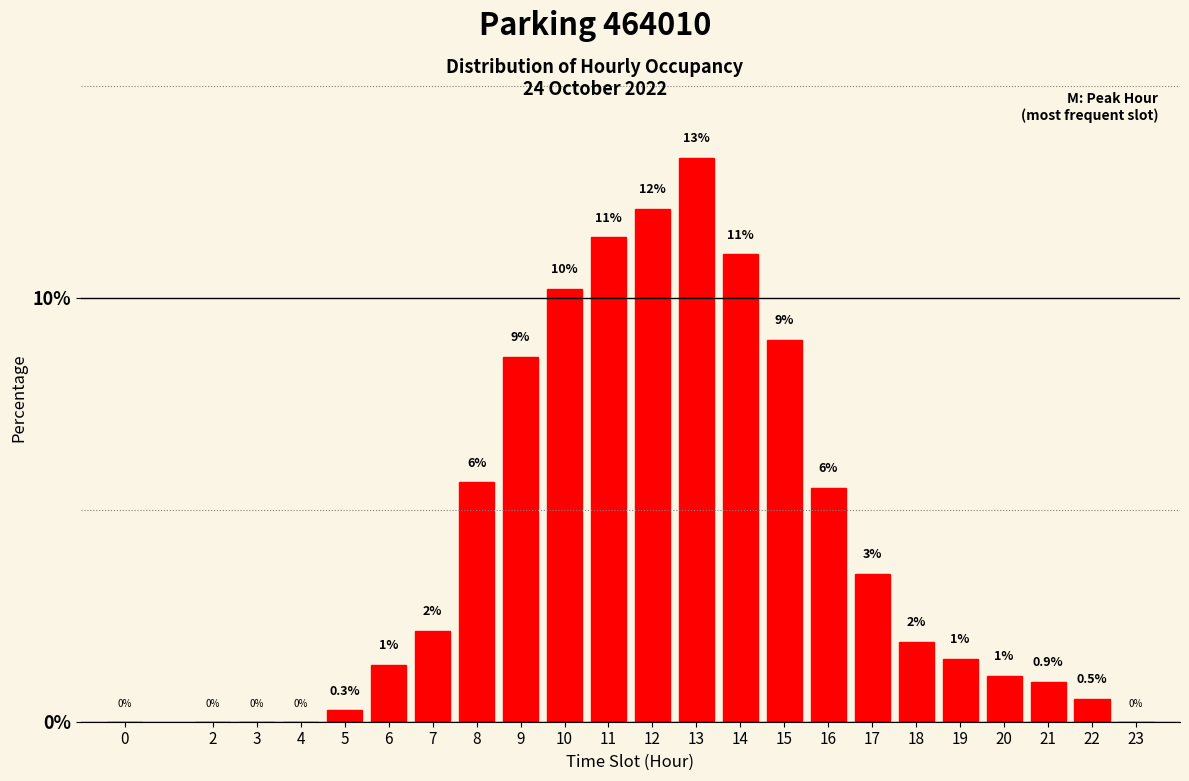

Between 5 and 7, which is larger?

7